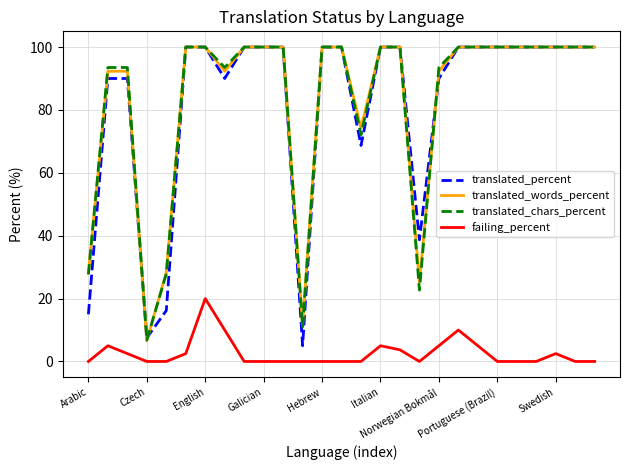

What is the lowest value of the translated_words_percent series?

6.6